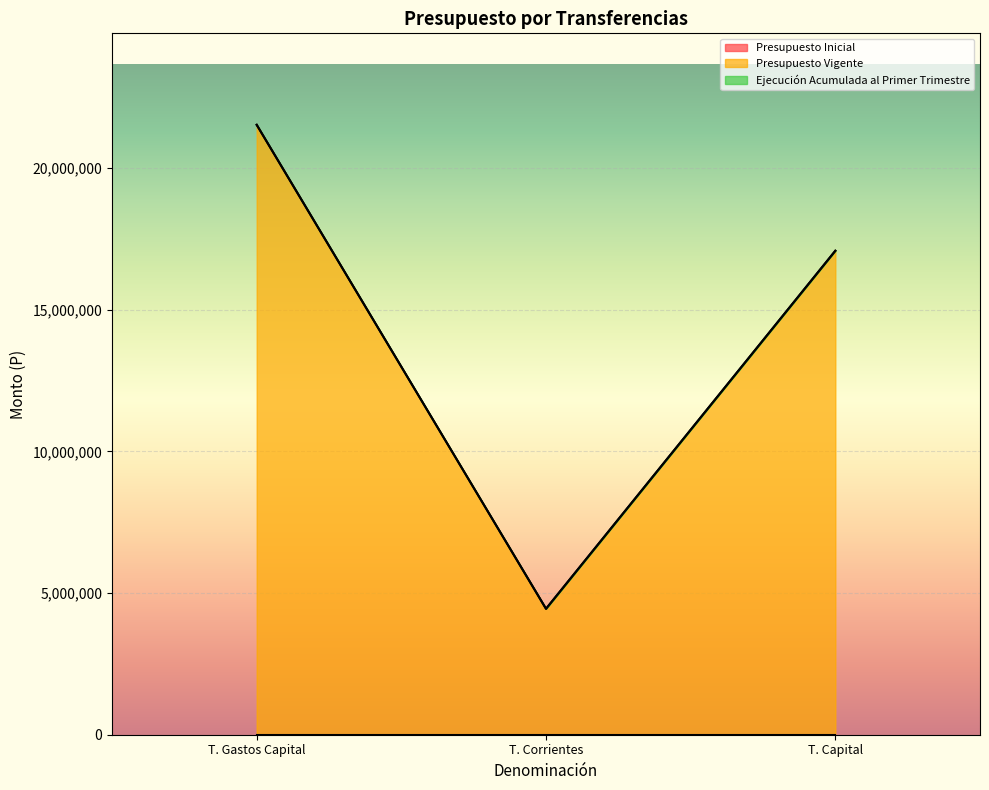

Count the number of data series in this chart.

3